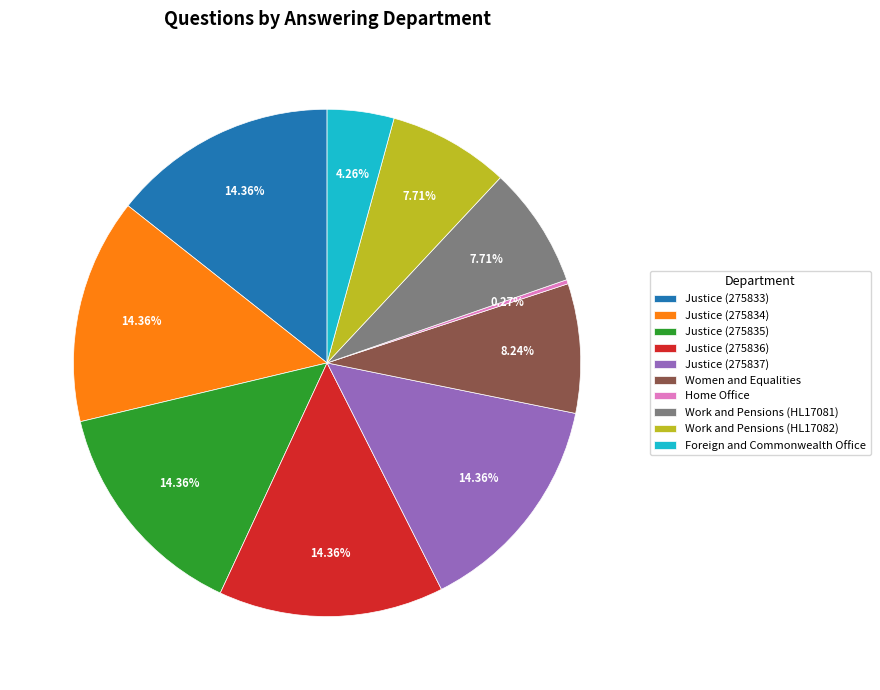

Combined, do Justice (275834) and Justice (275836) account for over 50%?

No